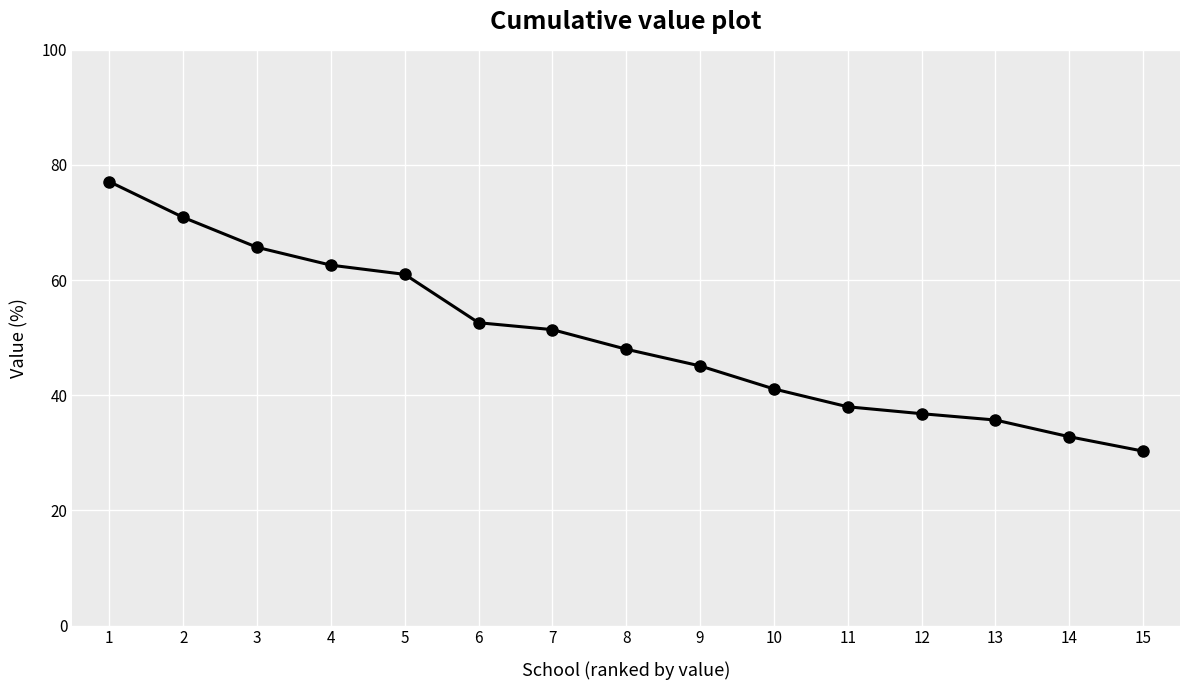

What is the value of the 11th point from the left?

38.0